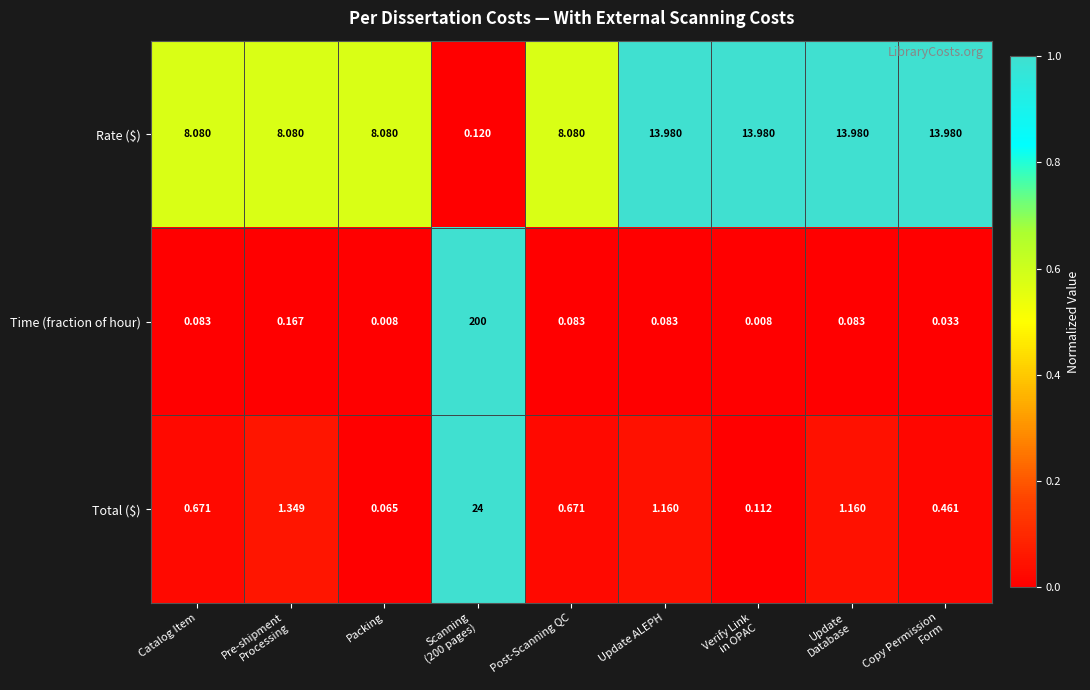

Which series has the widest spread of values?

Time (fraction of hour)